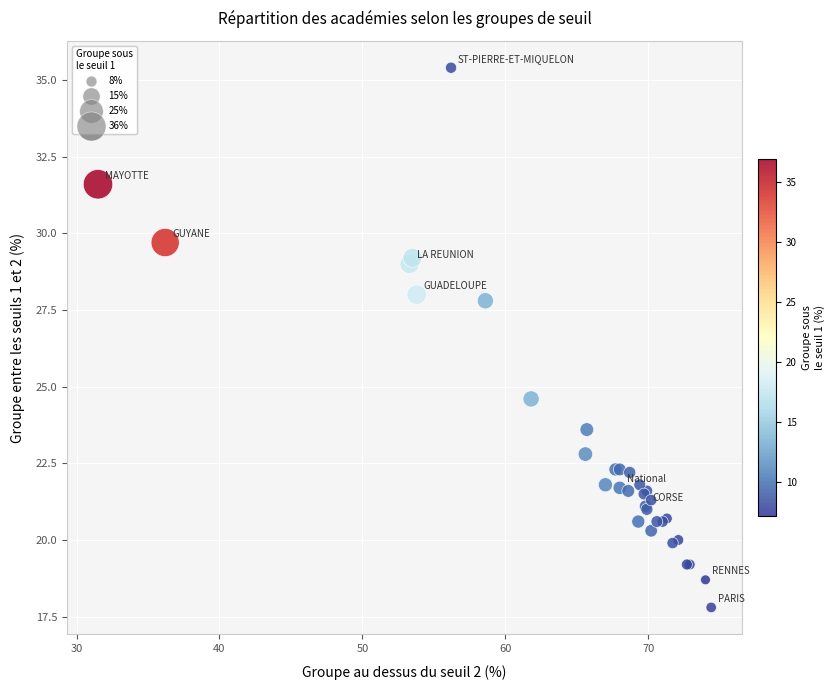

What Y value in the scatter plot is closest to 26?

24.6